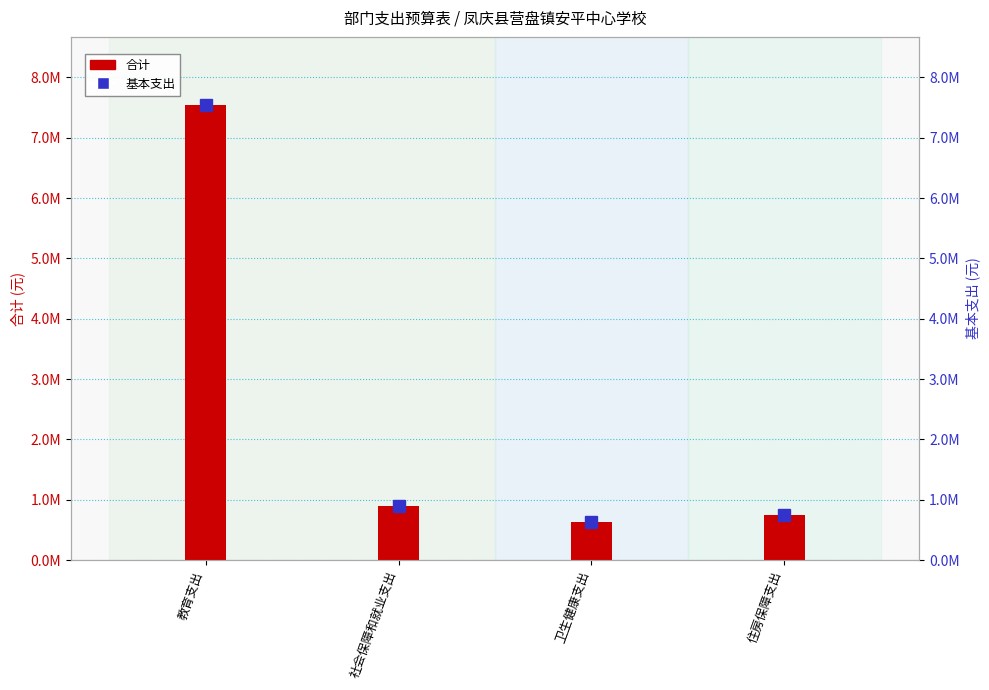

How many series are shown in this chart?

2